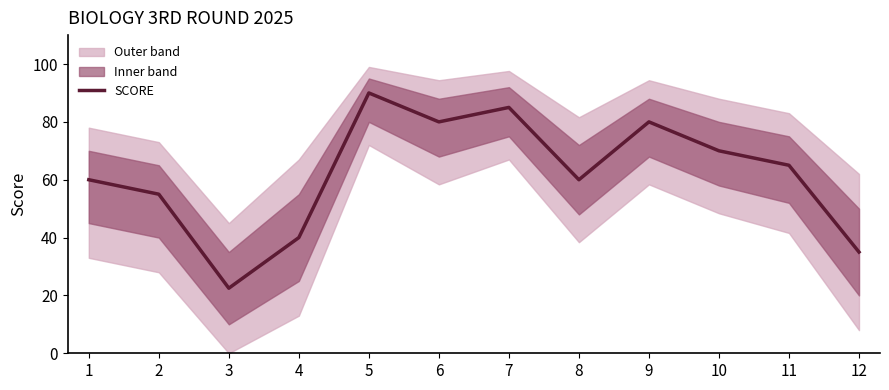

What is the difference between the second highest and second lowest values?

50.0